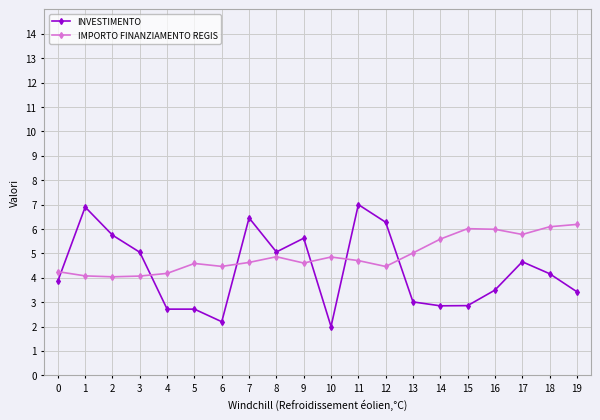

True or false: INVESTIMENTO has more than 2 interior local peaks.

True